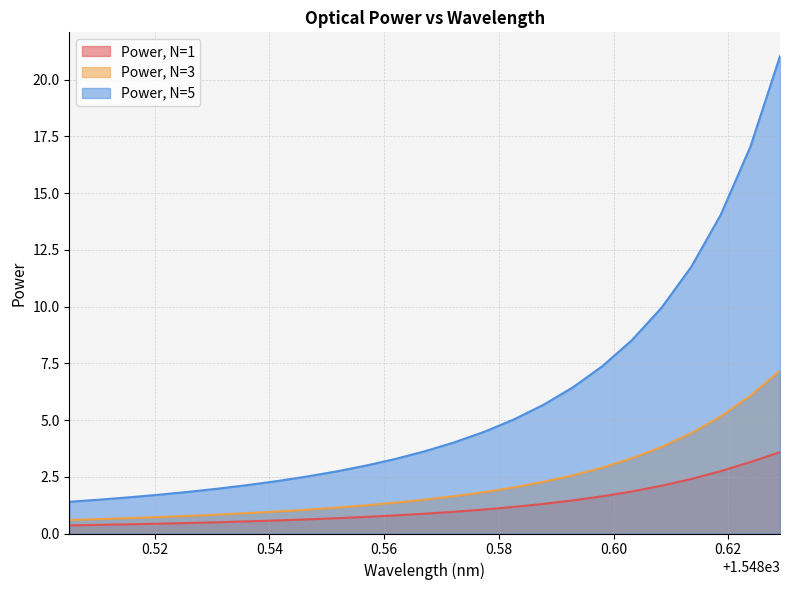

Reading right to left, list all the values displayed in this chart.

Power, N=1: 1548.6290268000002=3.6	1548.6238646000002=3.1	1548.6187024000003=2.7	1548.6135402000002=2.4	1548.6083780000001=2.1	1548.6032158000003=1.9	1548.5980536000002=1.6	1548.5928914000003=1.5	1548.5877292000002=1.3	1548.5825670000002=1.2	1548.5774048000003=1.1	1548.5722426000002=1.0	1548.5670804000003=0.9	1548.5619182000003=0.8	1548.5567560000002=0.7	1548.5515938000003=0.7	1548.5464316000002=0.6	1548.5412694000001=0.6	1548.5361072=0.5	1548.5309450000002=0.5	1548.5257828000003=0.5	1548.5206206000003=0.4	1548.5154584000002=0.4	1548.5102962=0.4	1548.5051340000002=0.4
Power, N=3: 1548.6290268000002=7.2	1548.6238646000002=6.1	1548.6187024000003=5.2	1548.6135402000002=4.4	1548.6083780000001=3.8	1548.6032158000003=3.3	1548.5980536000002=2.9	1548.5928914000003=2.6	1548.5877292000002=2.3	1548.5825670000002=2.0	1548.5774048000003=1.8	1548.5722426000002=1.6	1548.5670804000003=1.5	1548.5619182000003=1.4	1548.5567560000002=1.2	1548.5515938000003=1.1	1548.5464316000002=1.0	1548.5412694000001=1.0	1548.5361072=0.9	1548.5309450000002=0.8	1548.5257828000003=0.8	1548.5206206000003=0.7	1548.5154584000002=0.7	1548.5102962=0.6	1548.5051340000002=0.6
Power, N=5: 1548.6290268000002=21.0	1548.6238646000002=17.0	1548.6187024000003=14.0	1548.6135402000002=11.7	1548.6083780000001=10.0	1548.6032158000003=8.5	1548.5980536000002=7.4	1548.5928914000003=6.4	1548.5877292000002=5.7	1548.5825670000002=5.0	1548.5774048000003=4.5	1548.5722426000002=4.0	1548.5670804000003=3.6	1548.5619182000003=3.3	1548.5567560000002=3.0	1548.5515938000003=2.7	1548.5464316000002=2.5	1548.5412694000001=2.3	1548.5361072=2.1	1548.5309450000002=2.0	1548.5257828000003=1.8	1548.5206206000003=1.7	1548.5154584000002=1.6	1548.5102962=1.5	1548.5051340000002=1.4